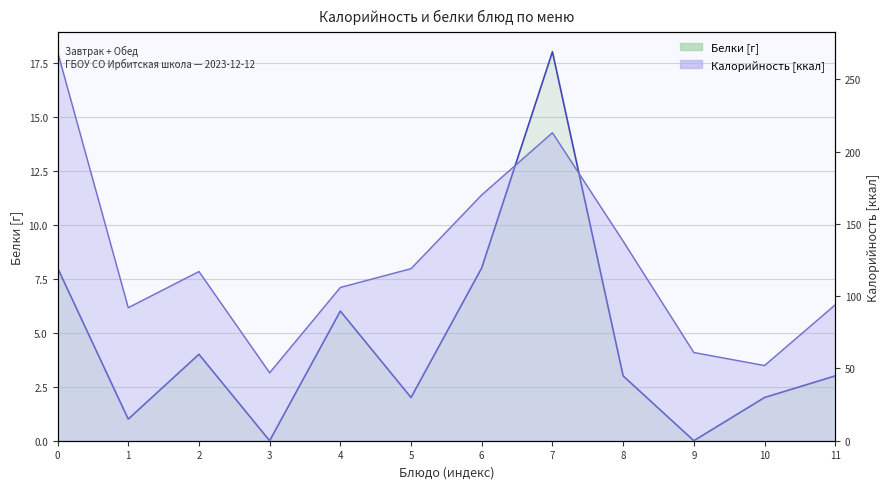

What is the value of the 8th point from the left?

18